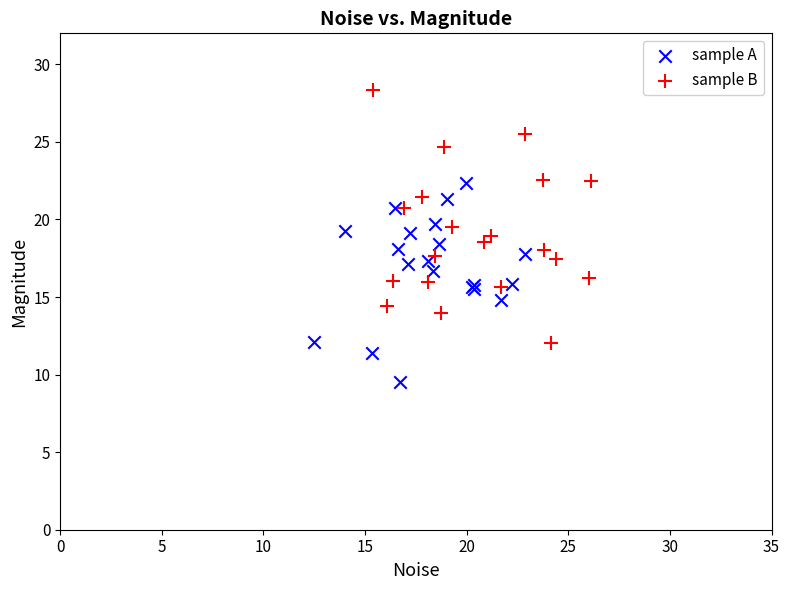

What are all the series names shown in the legend?

sample A, sample B